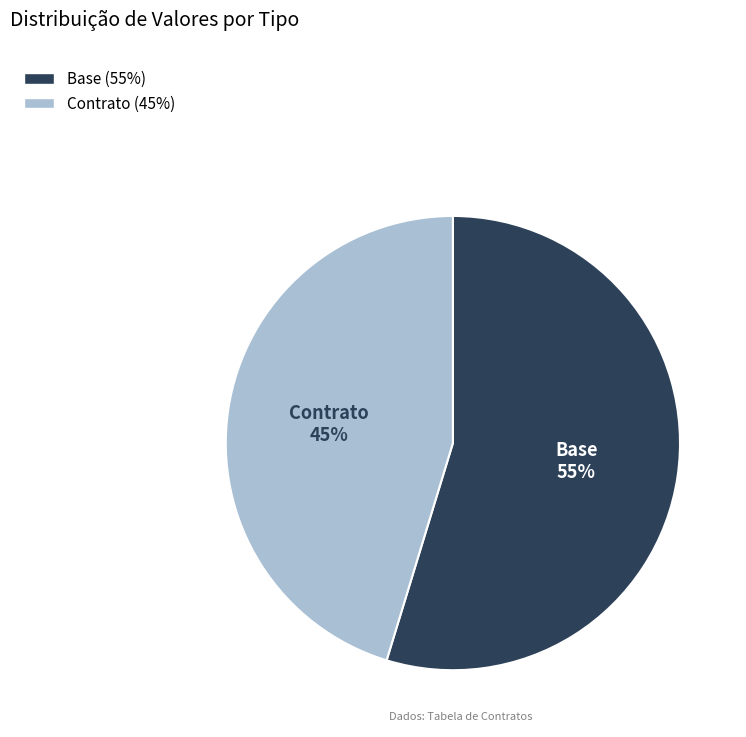

Between Contrato and Base, which is larger?

Base